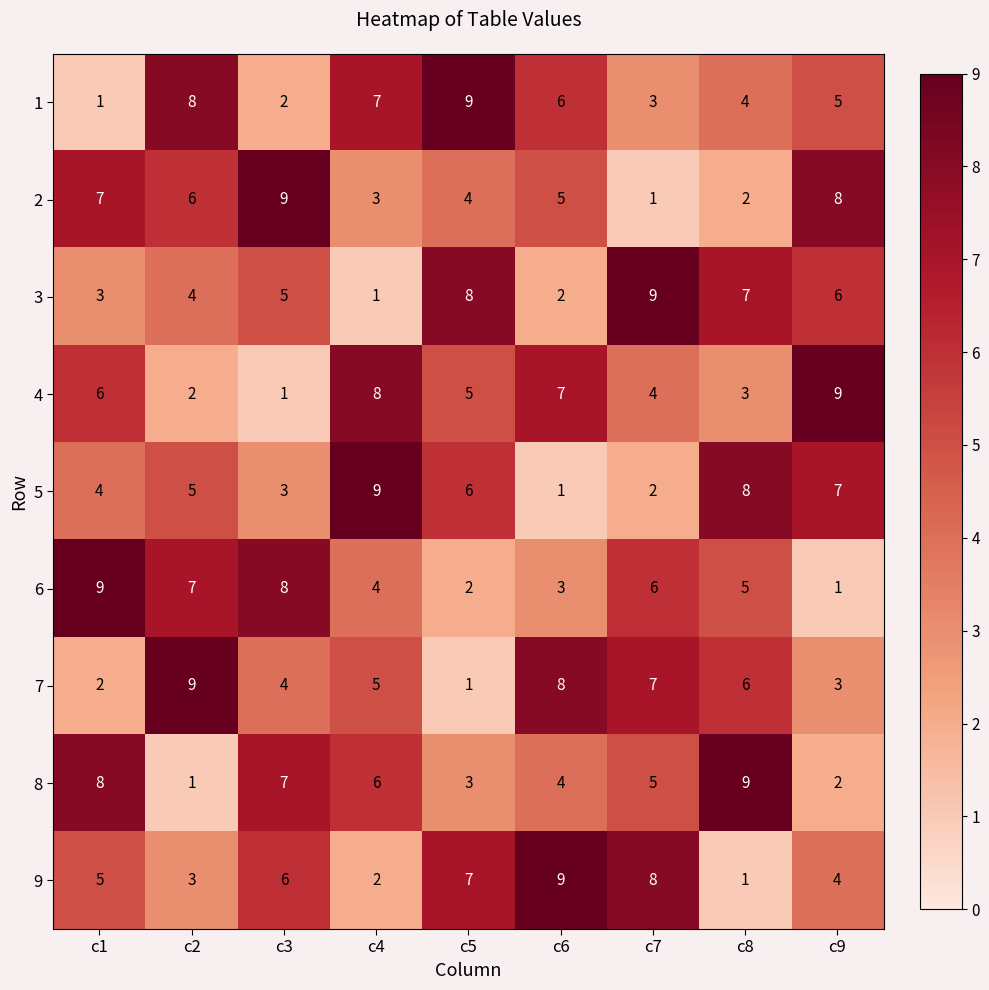

Rank the categories by 4 value from lowest to highest.

c3, c2, c8, c7, c5, c1, c6, c4, c9